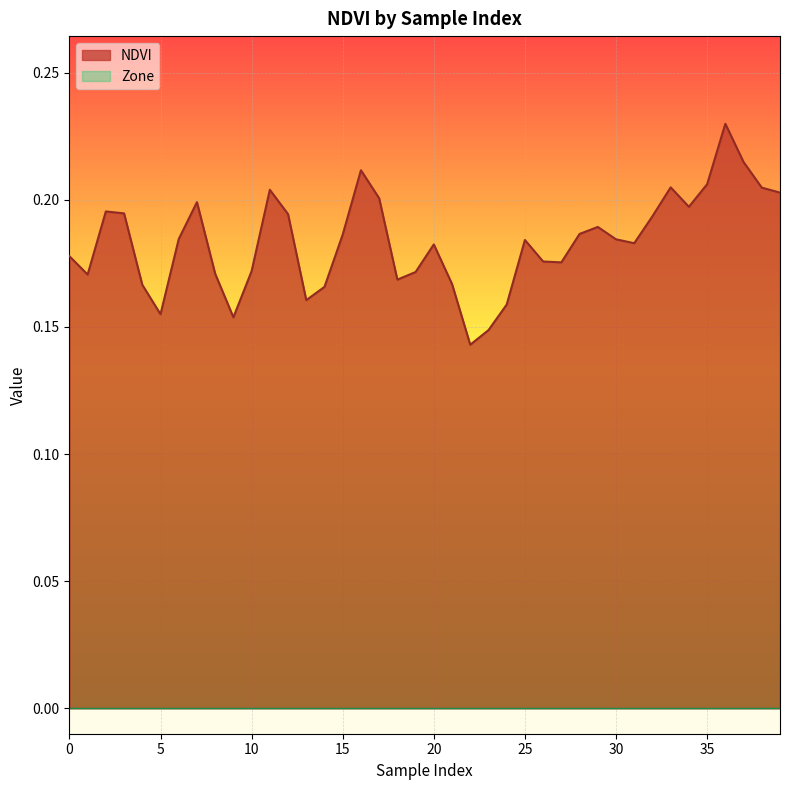

How many values are between 0 and 1?

40